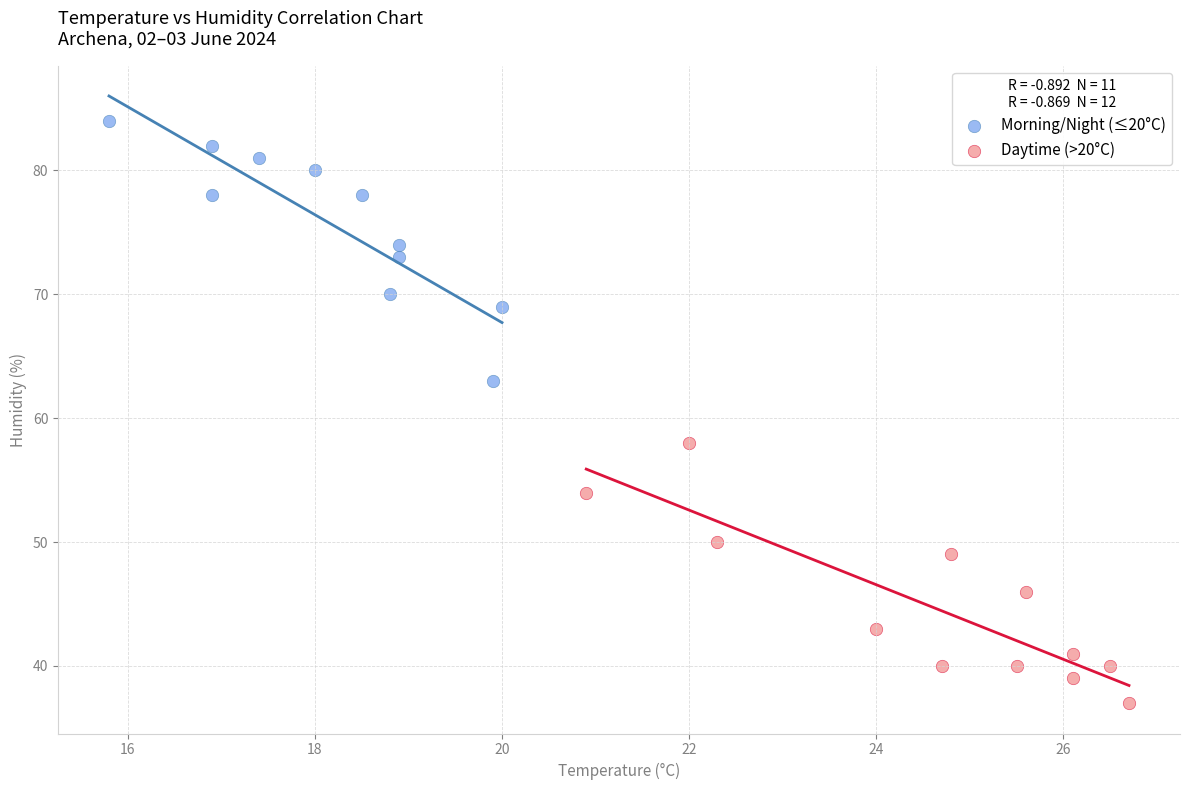

Which series reaches the maximum Y coordinate?

Morning/Night (≤20°C)